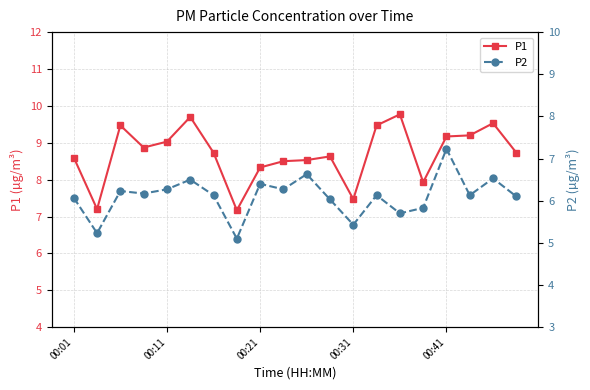

List the series in order of their overall mean, lowest first.

P2, P1